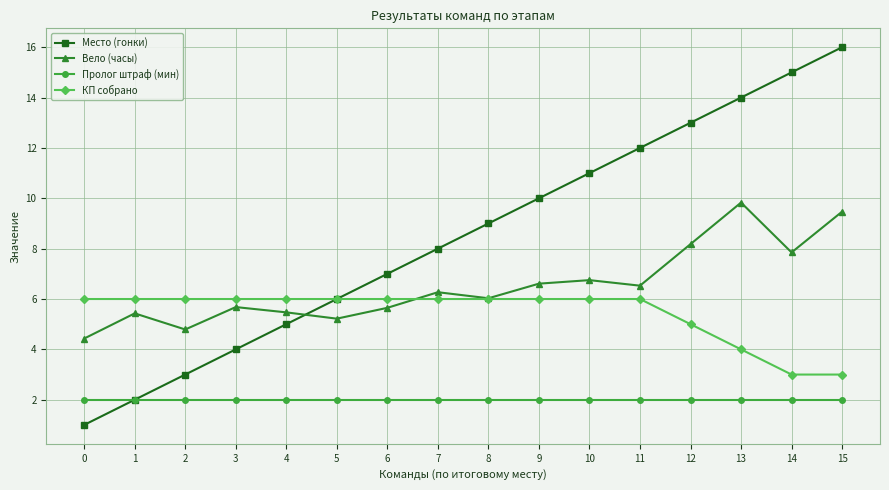

What is the sum of the Пролог штраф (мин) values at 9 and 15?

4.0